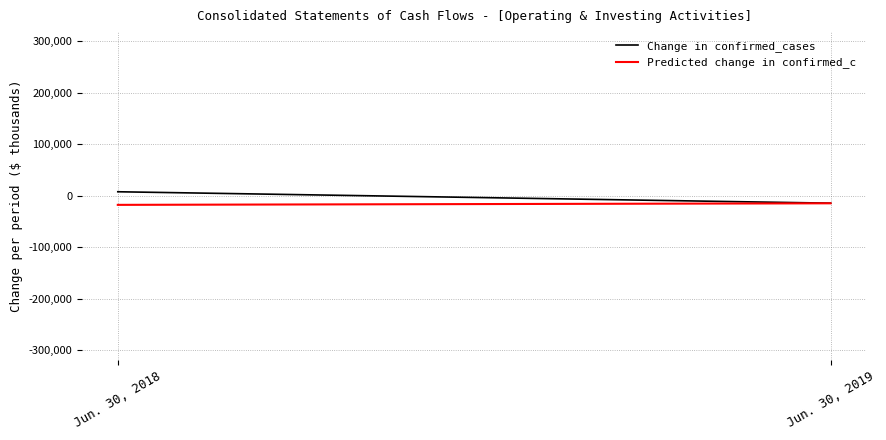

What is the difference between the maximum and minimum values in the Change in confirmed_cases series?

22179